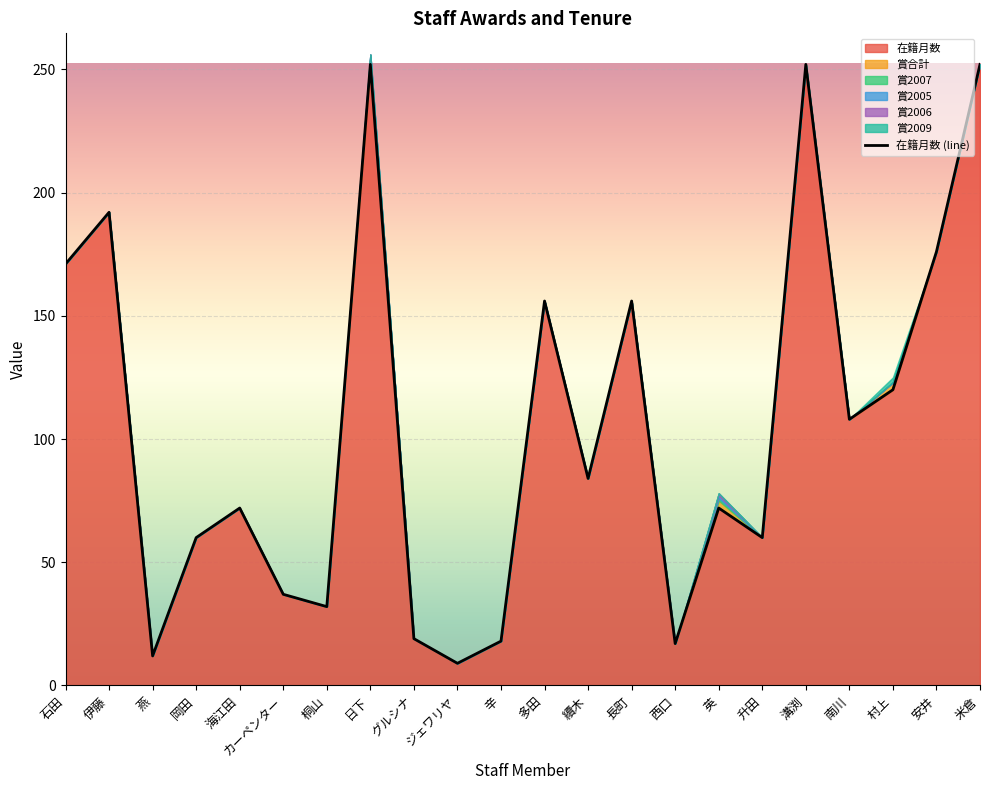

Which series changed the most between 海江田 and 續木?

在籍月数